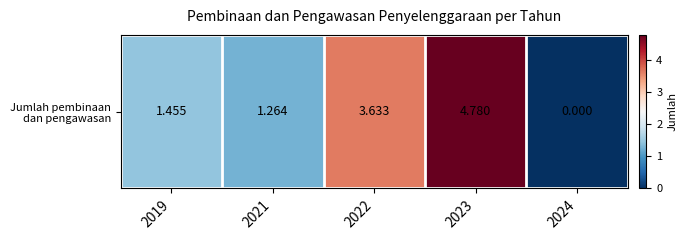

How many values exceed 1?

4